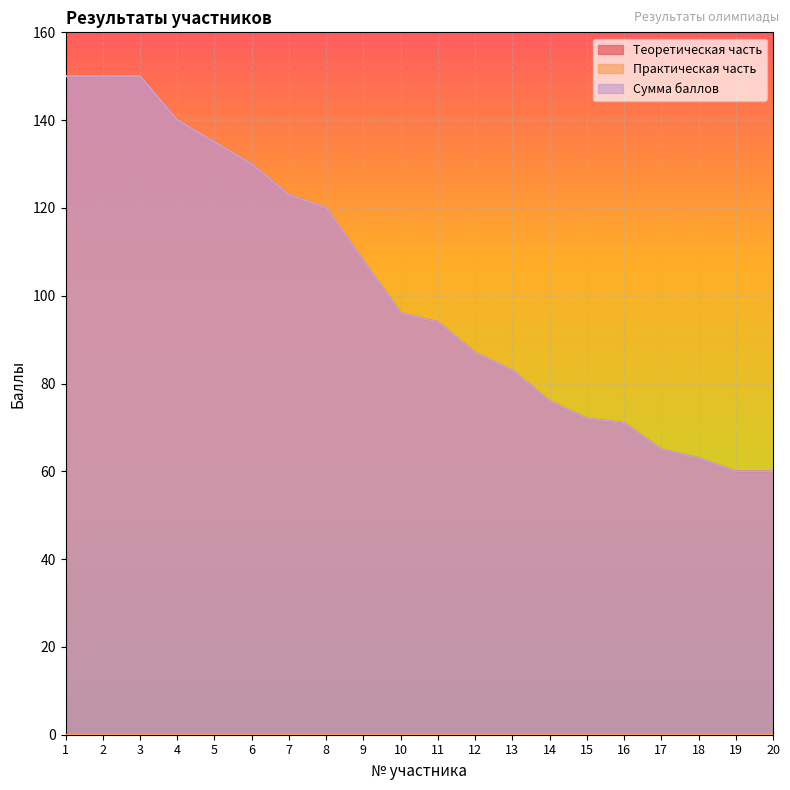

List the series in order of their peak value, highest first.

Теоретическая часть, Сумма баллов